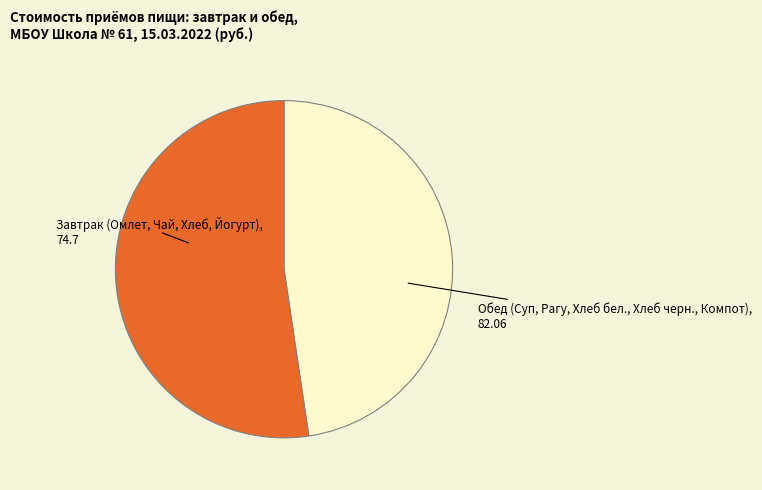

Rank the categories by value from lowest to highest.

Завтрак (Омлет, Чай, Хлеб, Йогурт), Обед (Суп, Рагу, Хлеб бел., Хлеб черн., Компот)